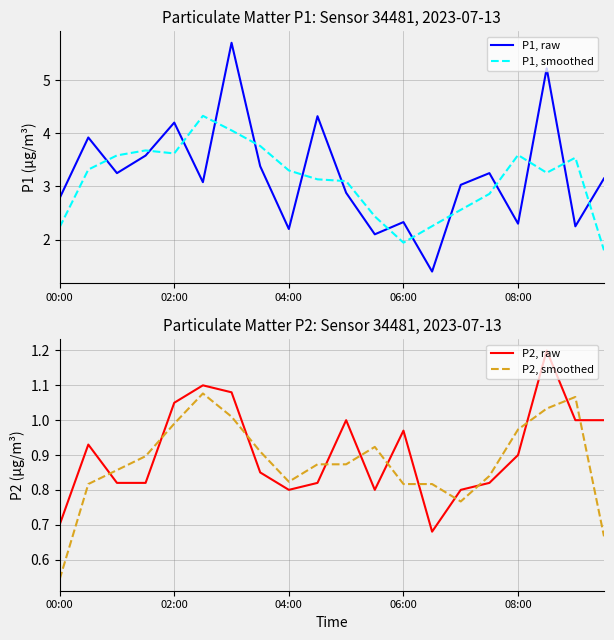

Is it true that P1, smoothed equals 3.6 at 08:00?

True